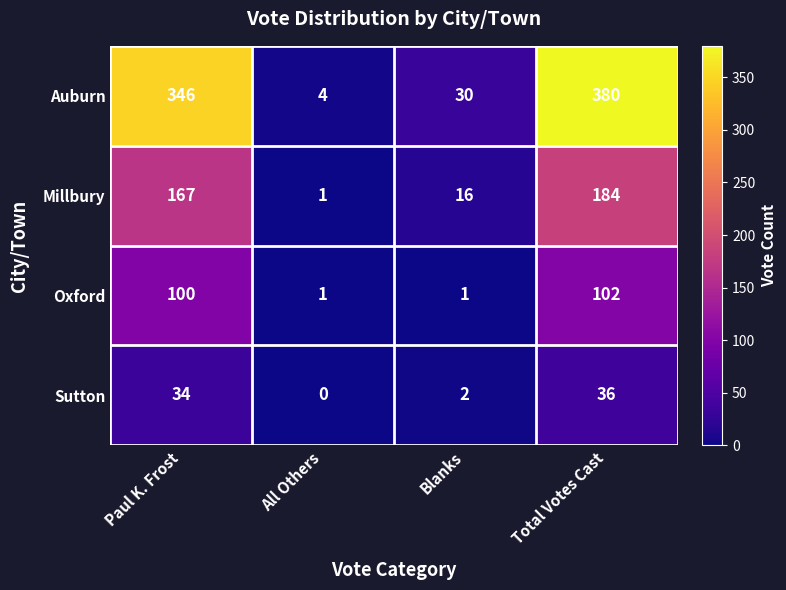

The Oxford series shows 1 at Blanks. True or false?

True